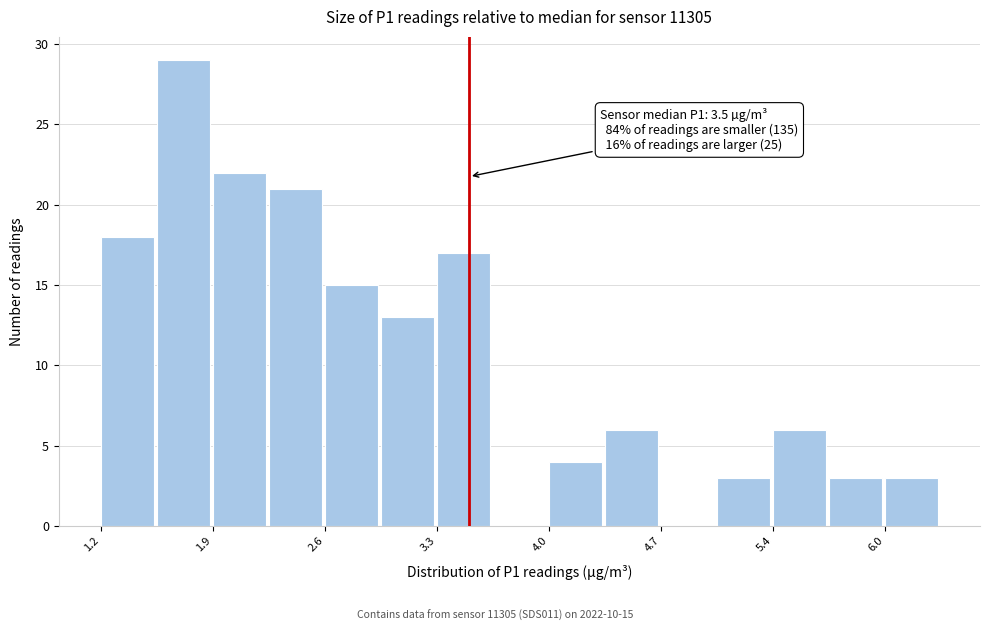

Read against the x-axis, roughly where is the centre of the tallest bar?

1.8